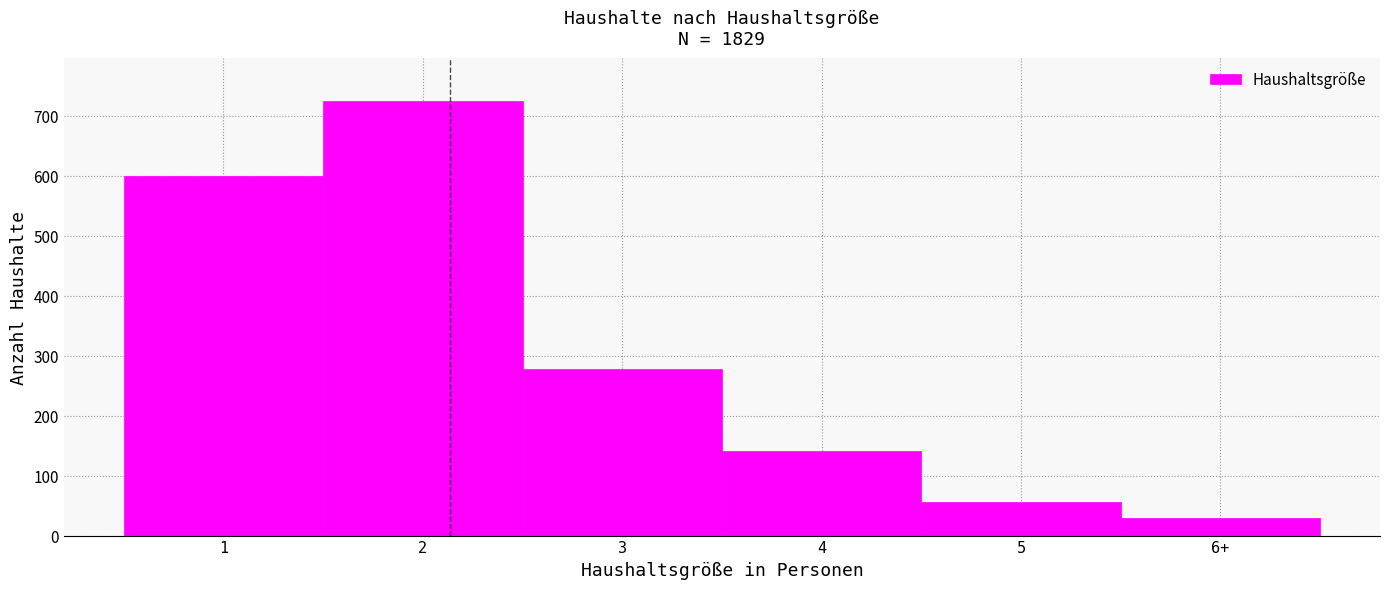

Reading left to right, extract all data points from this chart.

1=599	2=724	3=277	4=141	5=56	6+=30